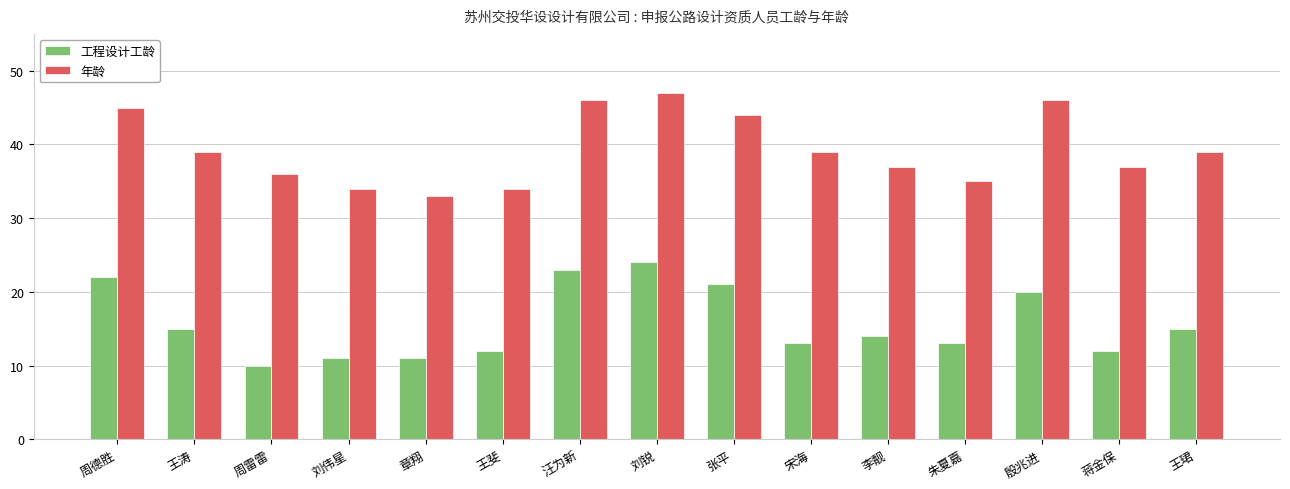

Which series changed the most between 王涛 and 刘伟星?

年龄